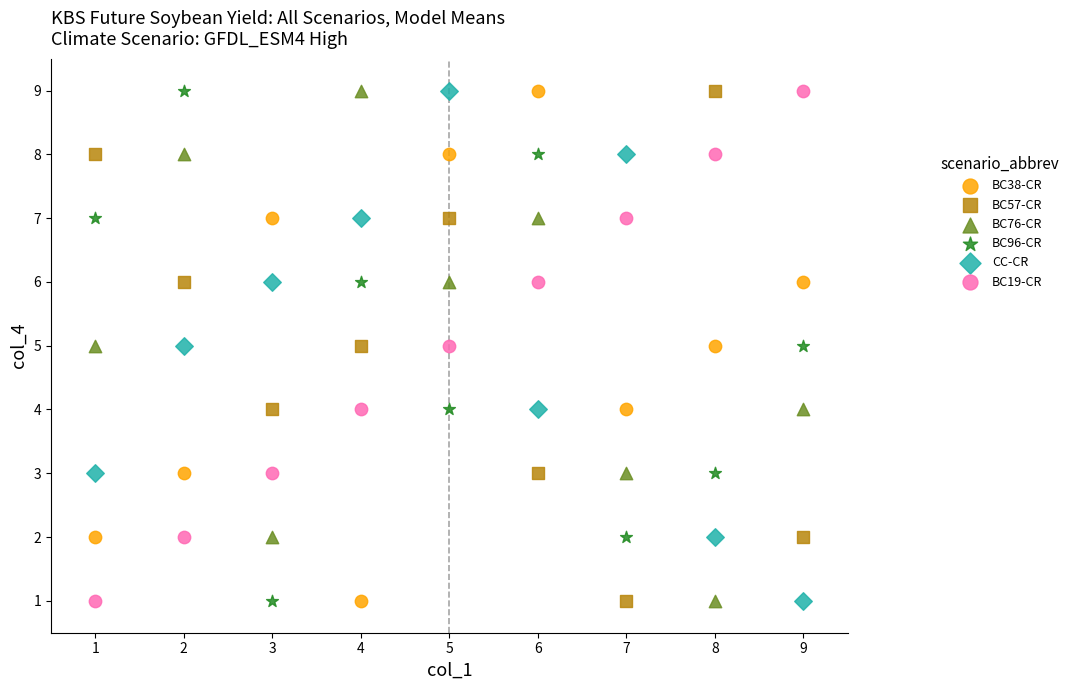

What is the X range (max minus min) for the scatter plot?

8